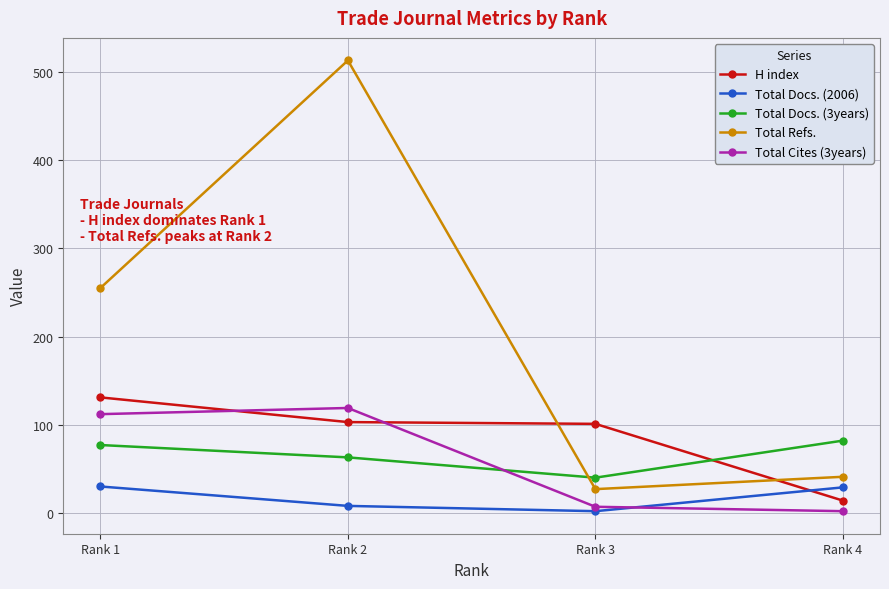

At which label does Total Refs. reach its peak?

Rank 2